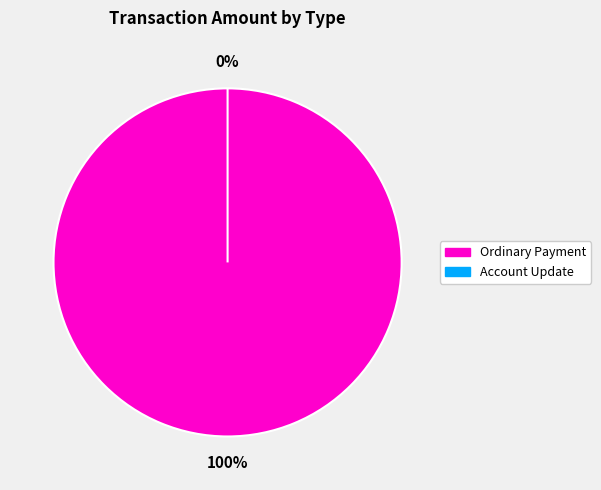

To the nearest percent, what is the combined percentage of Ordinary Payment (332478) and Ordinary Payment (345129)?

100%